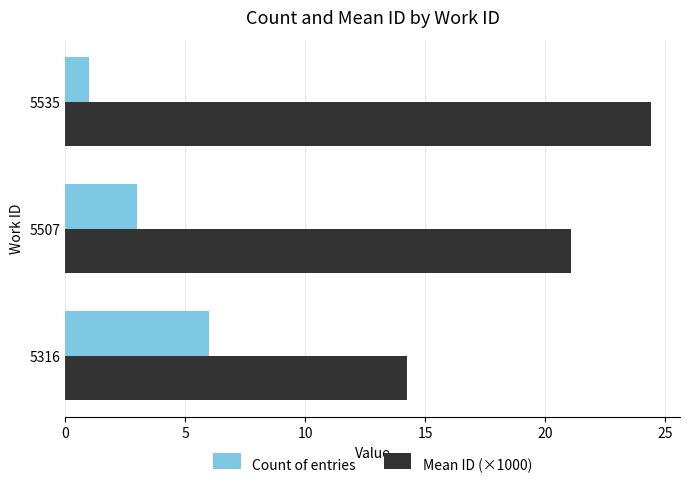

What is the sum of the Mean ID (×1000) values at 5316 and 5535?

38.6